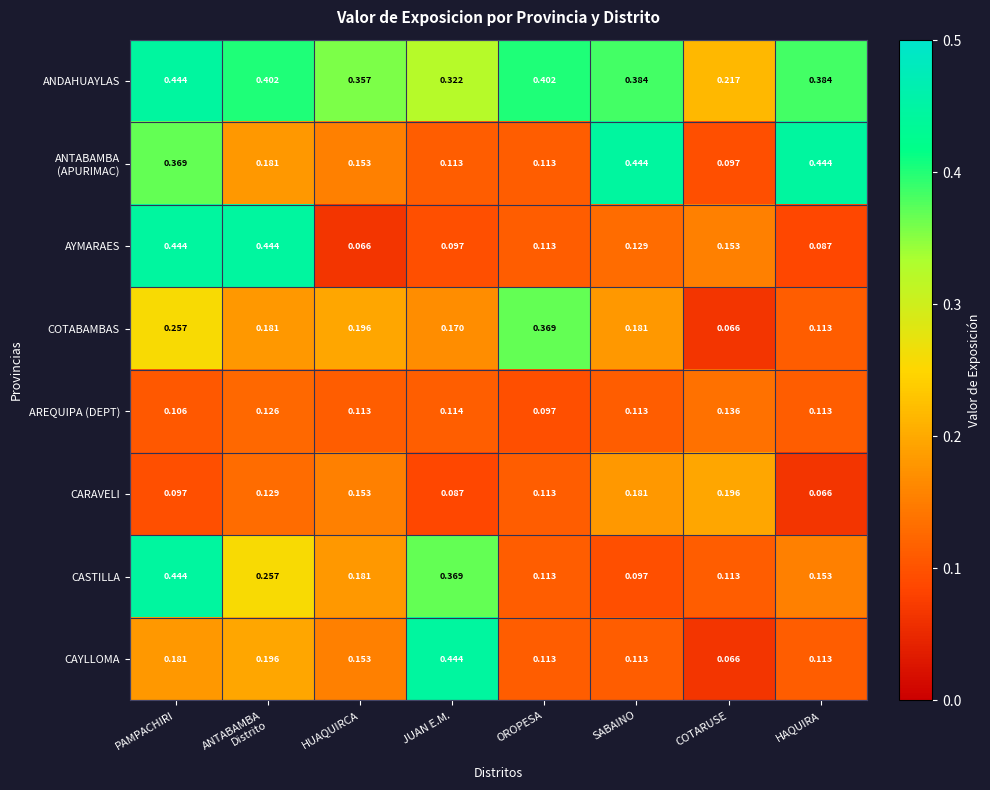

At which category is the sum across all series the highest?

PAMPACHIRI